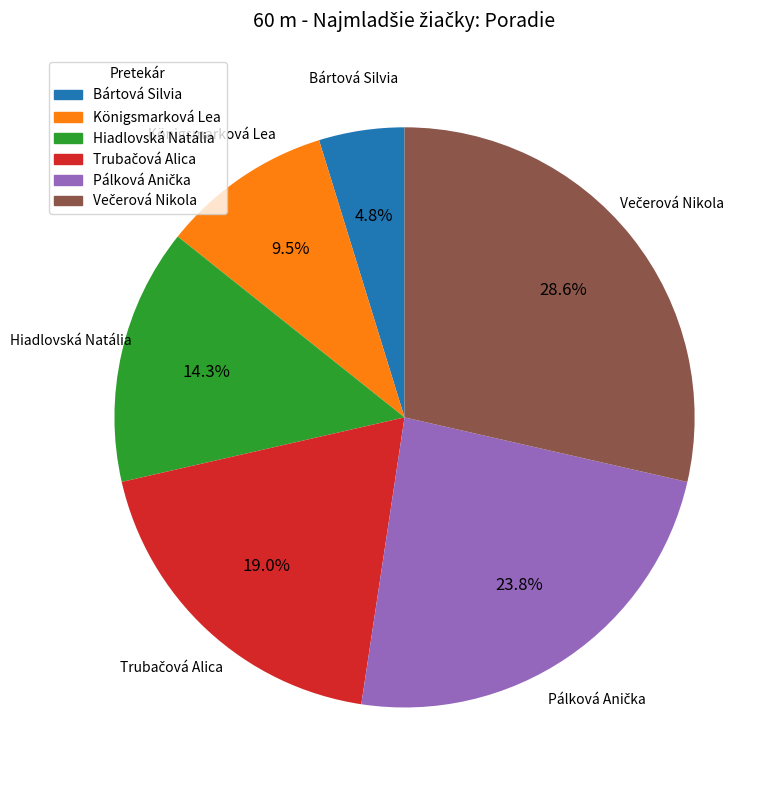

Which slice is the smallest?

Bártová Silvia